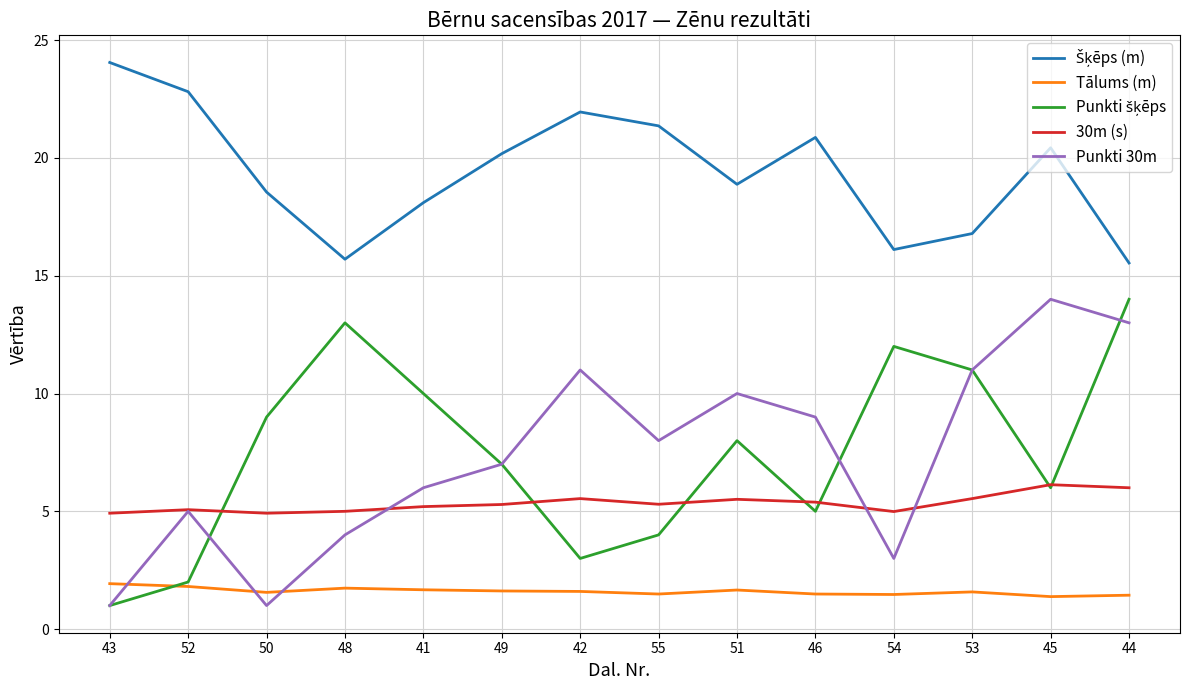

Read the 30m (s) value at 52.

5.1